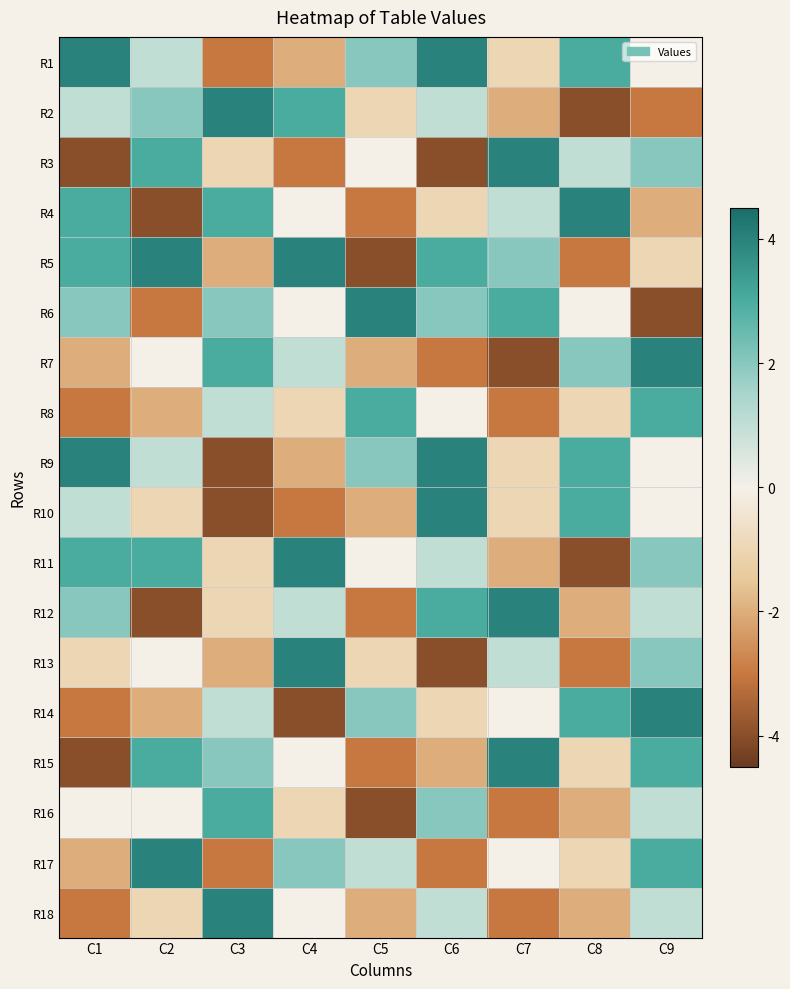

Reading left to right, transcribe all the data shown in this chart.

R1: C1=4	C2=1	C3=-3	C4=-2	C5=2	C6=4	C7=-1	C8=3	C9=0
R2: C1=1	C2=2	C3=4	C4=3	C5=-1	C6=1	C7=-2	C8=-4	C9=-3
R3: C1=-4	C2=3	C3=-1	C4=-3	C5=0	C6=-4	C7=4	C8=1	C9=2
R4: C1=3	C2=-4	C3=3	C4=0	C5=-3	C6=-1	C7=1	C8=4	C9=-2
R5: C1=3	C2=4	C3=-2	C4=4	C5=-4	C6=3	C7=2	C8=-3	C9=-1
R6: C1=2	C2=-3	C3=2	C4=0	C5=4	C6=2	C7=3	C8=0	C9=-4
R7: C1=-2	C2=0	C3=3	C4=1	C5=-2	C6=-3	C7=-4	C8=2	C9=4
R8: C1=-3	C2=-2	C3=1	C4=-1	C5=3	C6=0	C7=-3	C8=-1	C9=3
R9: C1=4	C2=1	C3=-4	C4=-2	C5=2	C6=4	C7=-1	C8=3	C9=0
R10: C1=1	C2=-1	C3=-4	C4=-3	C5=-2	C6=4	C7=-1	C8=3	C9=0
R11: C1=3	C2=3	C3=-1	C4=4	C5=0	C6=1	C7=-2	C8=-4	C9=2
R12: C1=2	C2=-4	C3=-1	C4=1	C5=-3	C6=3	C7=4	C8=-2	C9=1
R13: C1=-1	C2=0	C3=-2	C4=4	C5=-1	C6=-4	C7=1	C8=-3	C9=2
R14: C1=-3	C2=-2	C3=1	C4=-4	C5=2	C6=-1	C7=0	C8=3	C9=4
R15: C1=-4	C2=3	C3=2	C4=0	C5=-3	C6=-2	C7=4	C8=-1	C9=3
R16: C1=0	C2=0	C3=3	C4=-1	C5=-4	C6=2	C7=-3	C8=-2	C9=1
R17: C1=-2	C2=4	C3=-3	C4=2	C5=1	C6=-3	C7=0	C8=-1	C9=3
R18: C1=-3	C2=-1	C3=4	C4=0	C5=-2	C6=1	C7=-3	C8=-2	C9=1